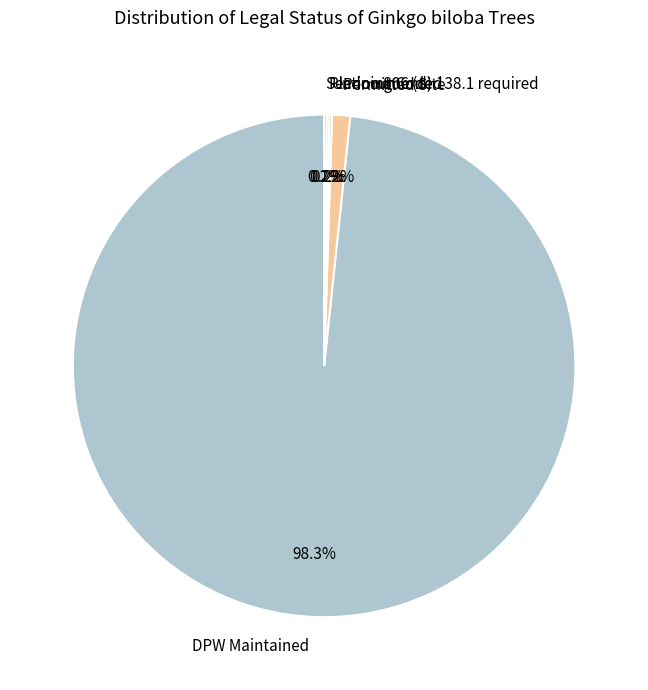

What is the majority slice?

DPW Maintained